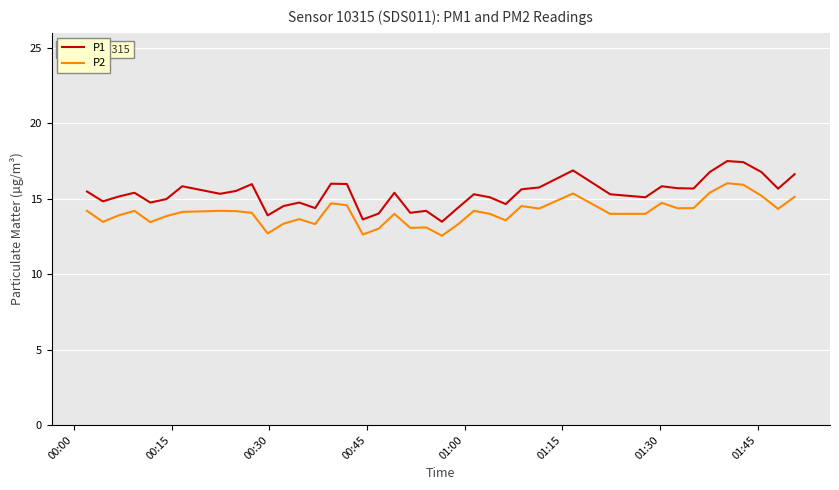

Does the chart display data point markers on the line(s)?

No